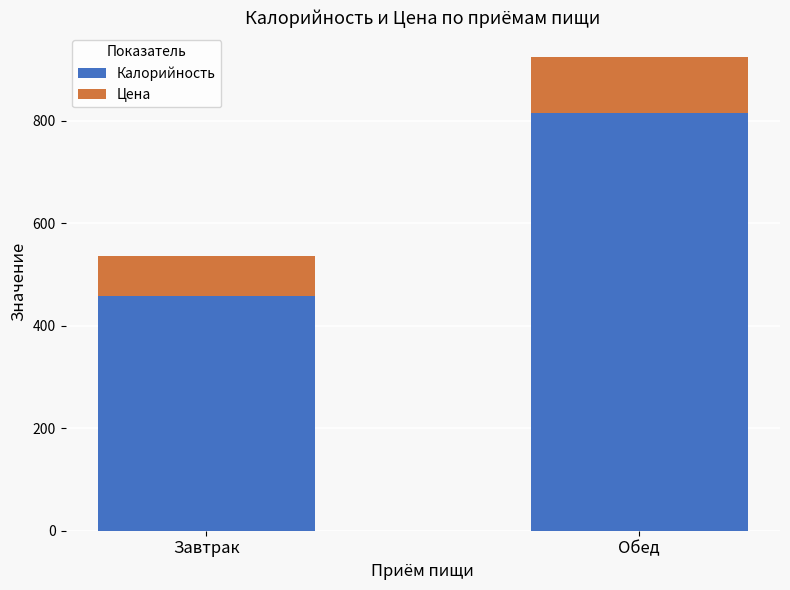

What is the total value across all series at Завтрак?

536.1